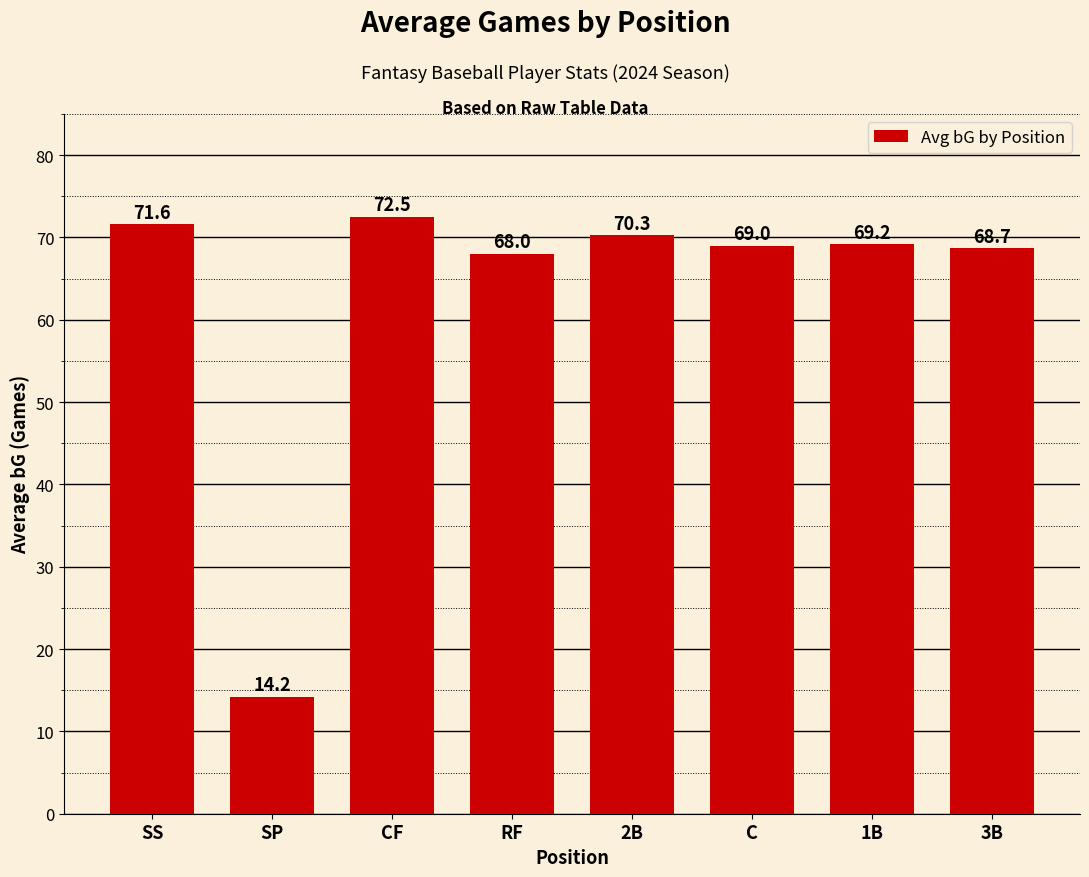

What is the ratio of the value at C to the value at 3B?

1.0